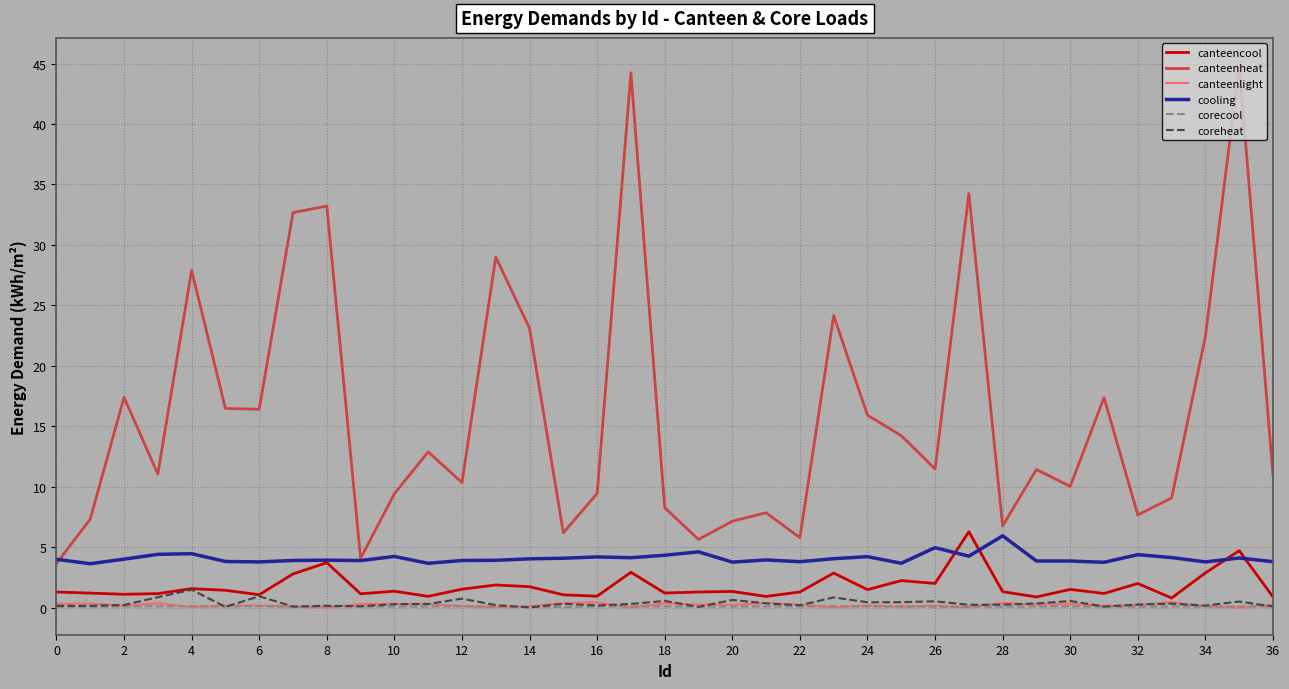

Which series has the largest range (max minus min)?

canteenheat